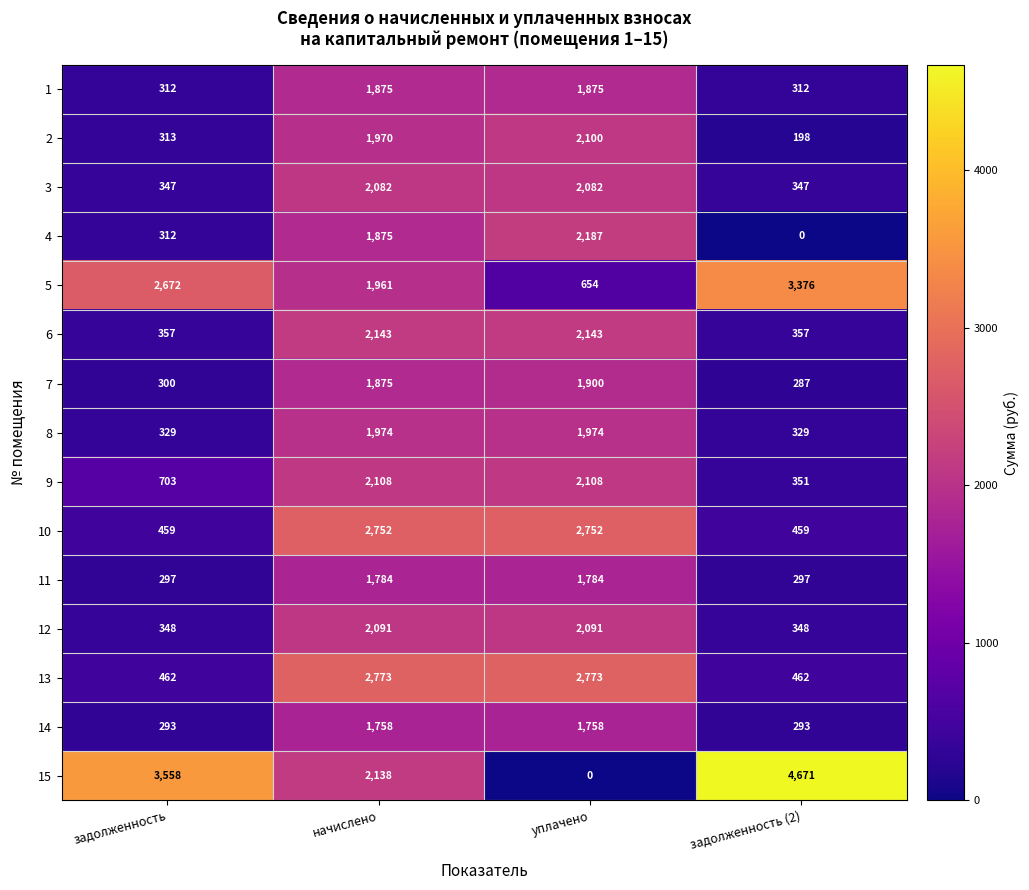

Which series has the largest range (max minus min)?

15